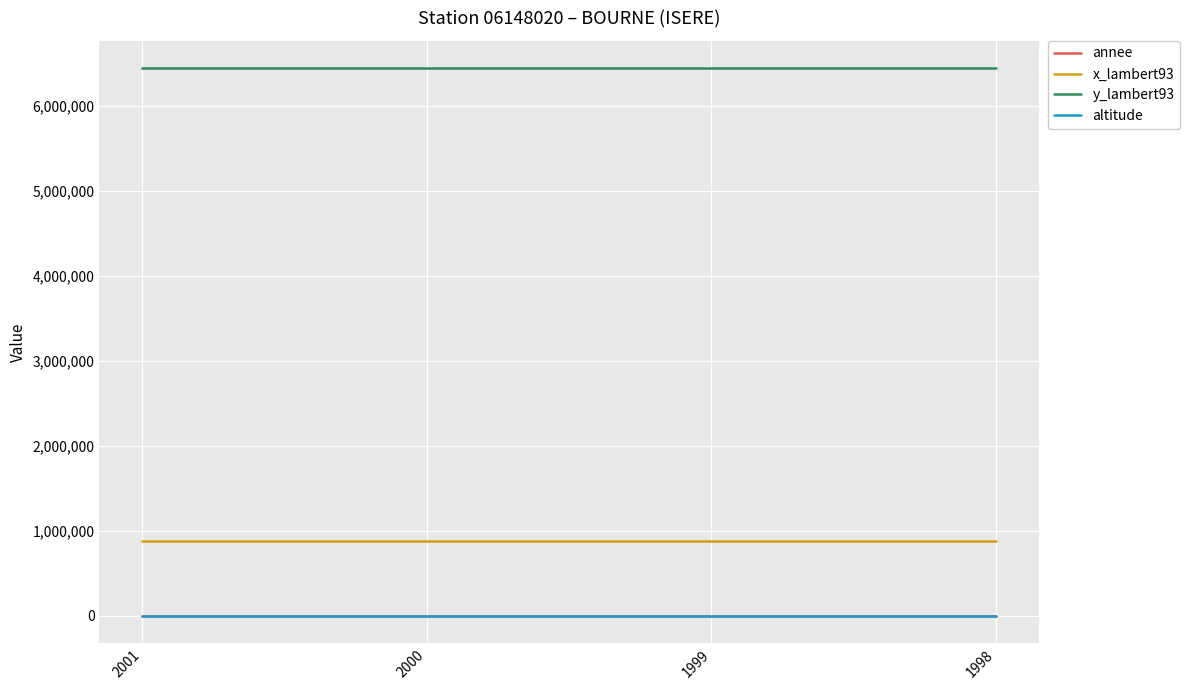

How many series are shown in this chart?

4